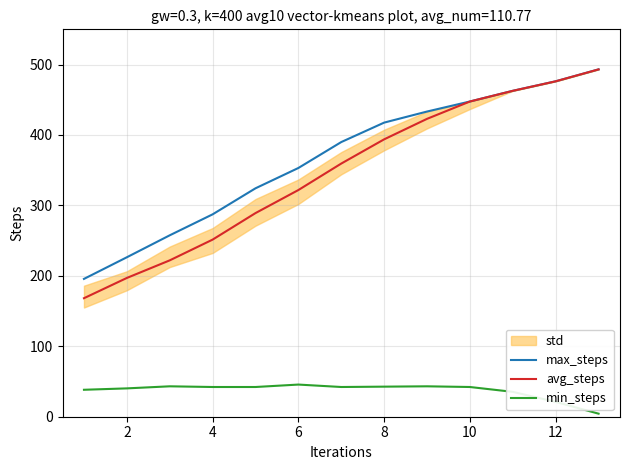

Reading right to left, extract all data points from this chart.

max_steps: 493.1	476.2	462.7	447.5	433.3	417.6	390.0	353.2	324.3	287.3	257.6	226.4	195.7
avg_steps: 493.1	476.2	462.7	447.5	422.9	393.8	359.4	321.8	289.1	251.5	222.0	197.0	168.3
min_steps: 4.3	21.0	35.3	42.2	43.2	42.7	42.2	45.7	42.2	42.2	43.2	40.2	38.3